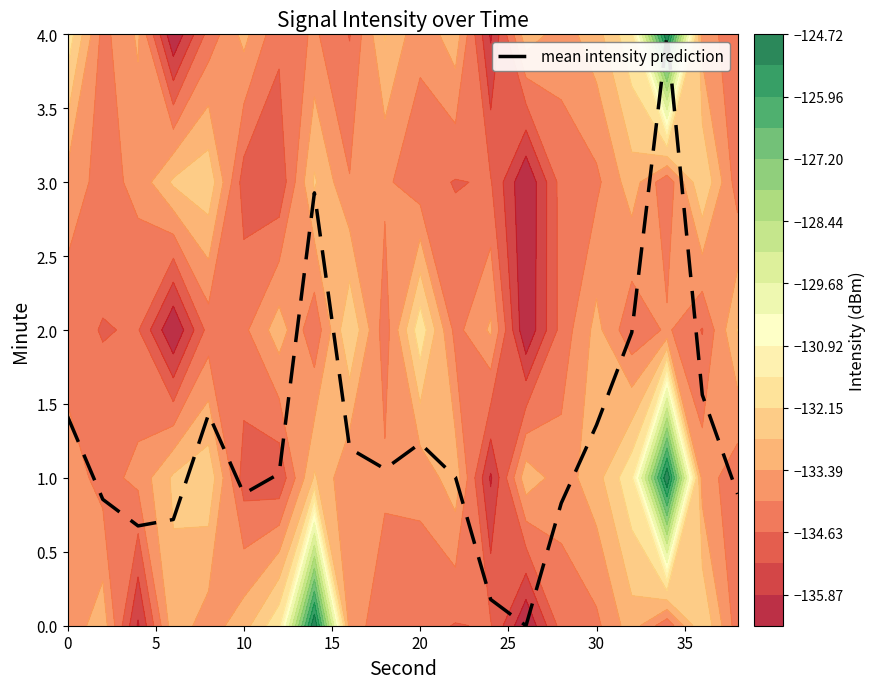

Does the chart display data point markers on the line(s)?

No